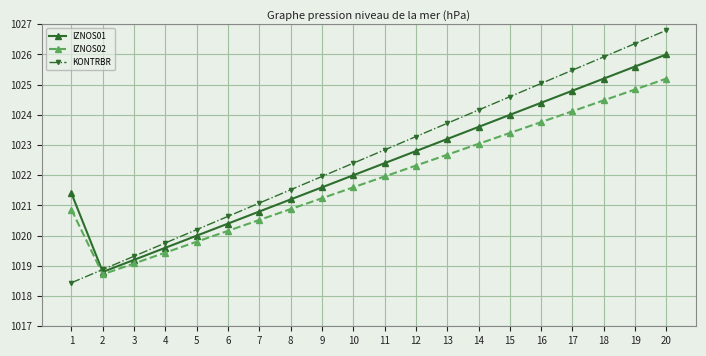

What is the value of the KONTRBR point at the 14th from the left?

1024.2